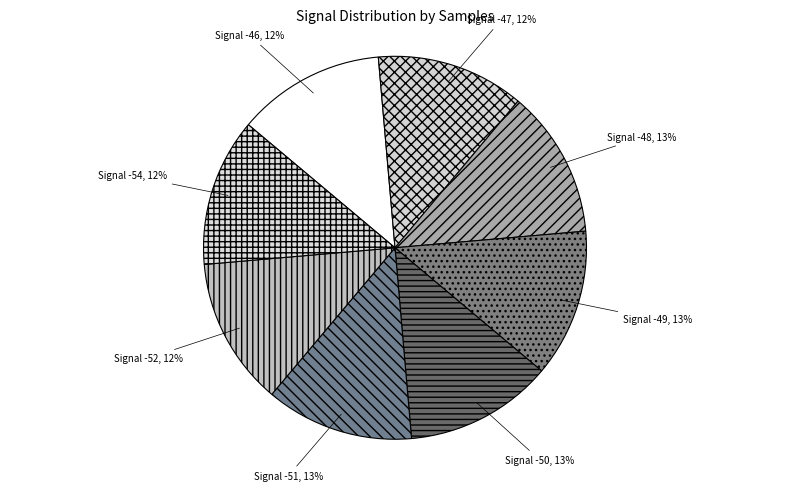

True or false: Signal -51, 13% accounts for 13% of the total.

True